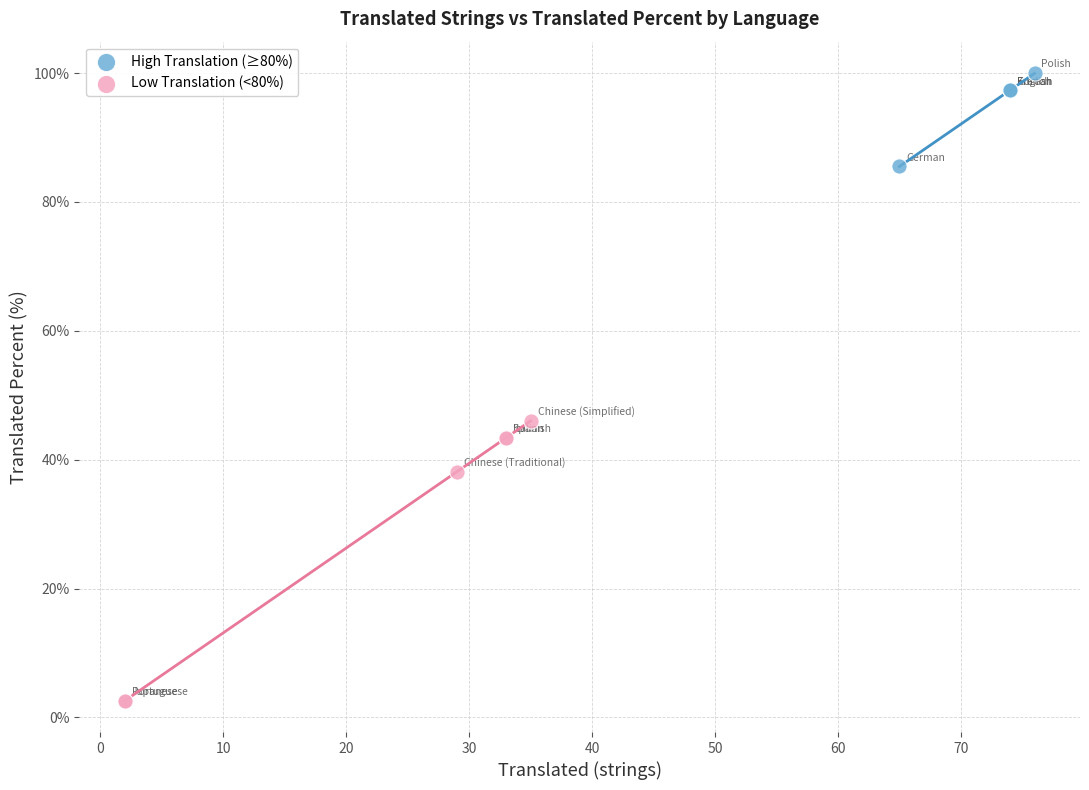

Which series has the largest Y range (max minus min)?

Low Translation (<80%)